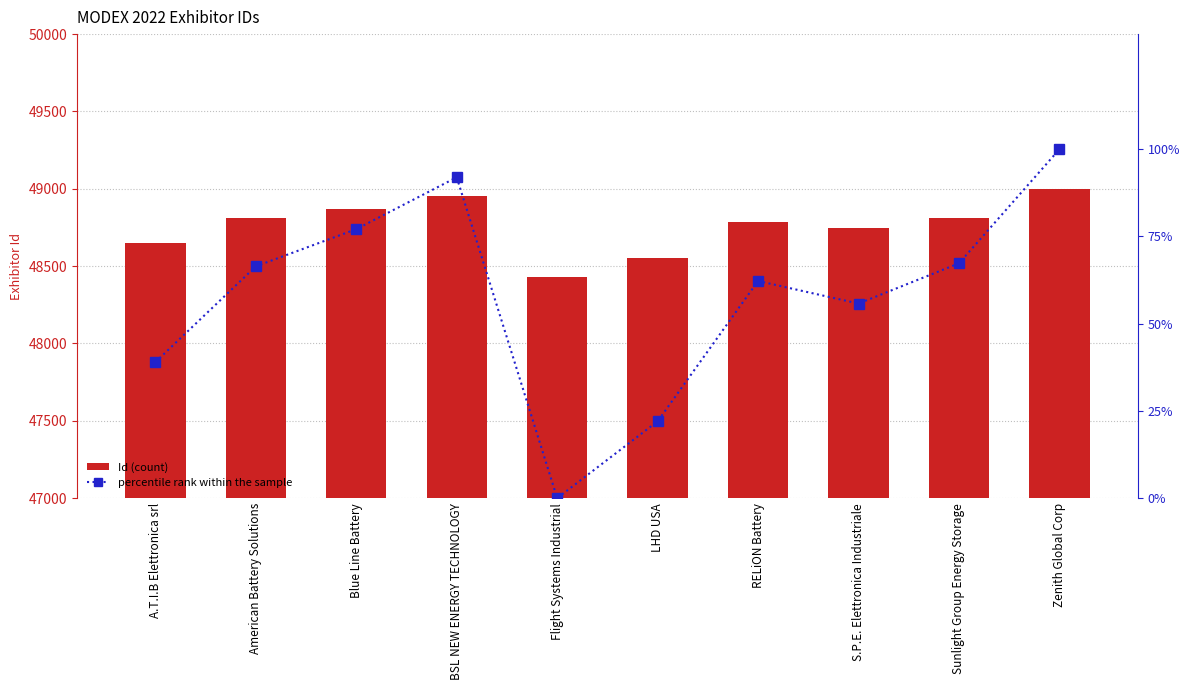

Between American Battery Solutions and BSL NEW ENERGY TECHNOLOGY, which series saw the biggest shift?

Id